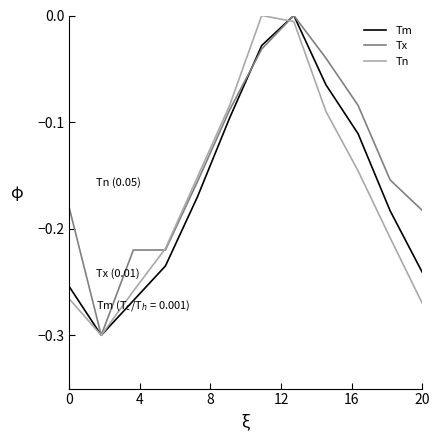

How many series are shown in this chart?

3